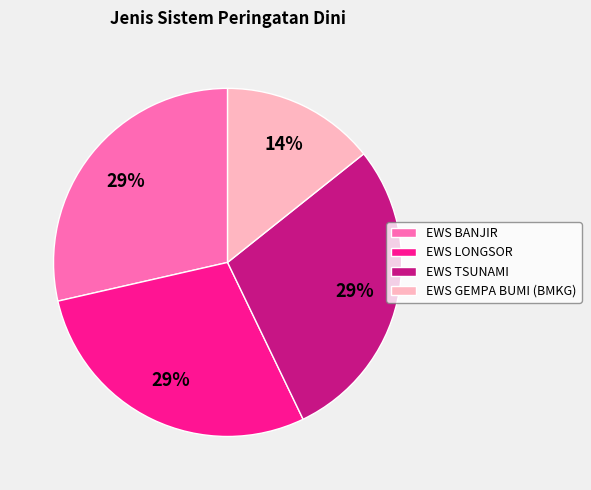

Which category has the smallest portion of the pie?

EWS GEMPA BUMI (BMKG)